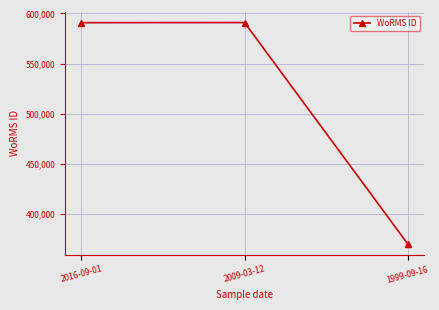

What is the smallest value displayed?

369855